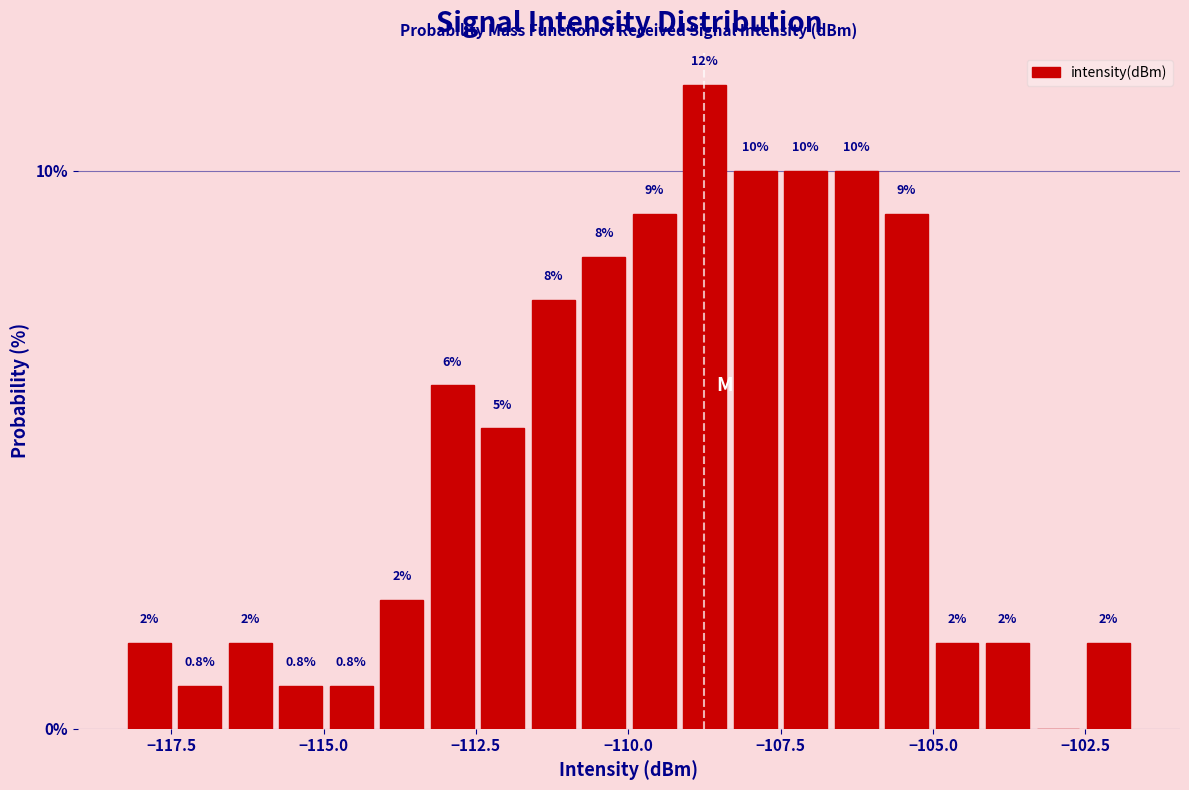

Read against the x-axis, roughly where is the centre of the tallest bar?

-108.5